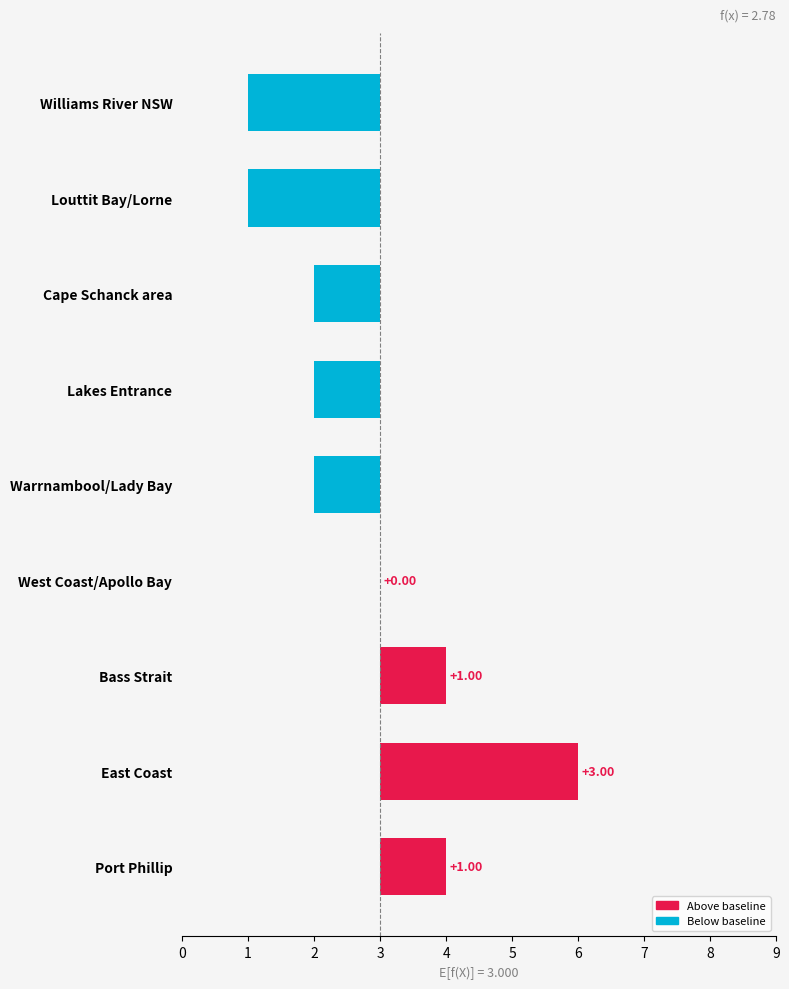

The chart shows a value of -1 at Lakes Entrance. True or false?

True